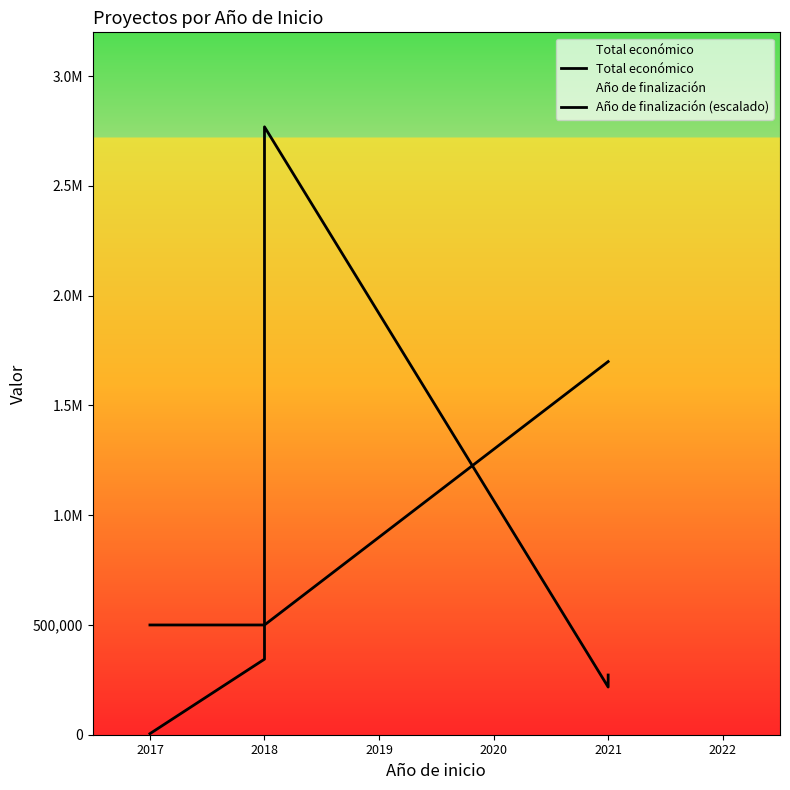

What is the difference between the maximum and second lowest values in the Año de finalización (escalado) series?

1200000